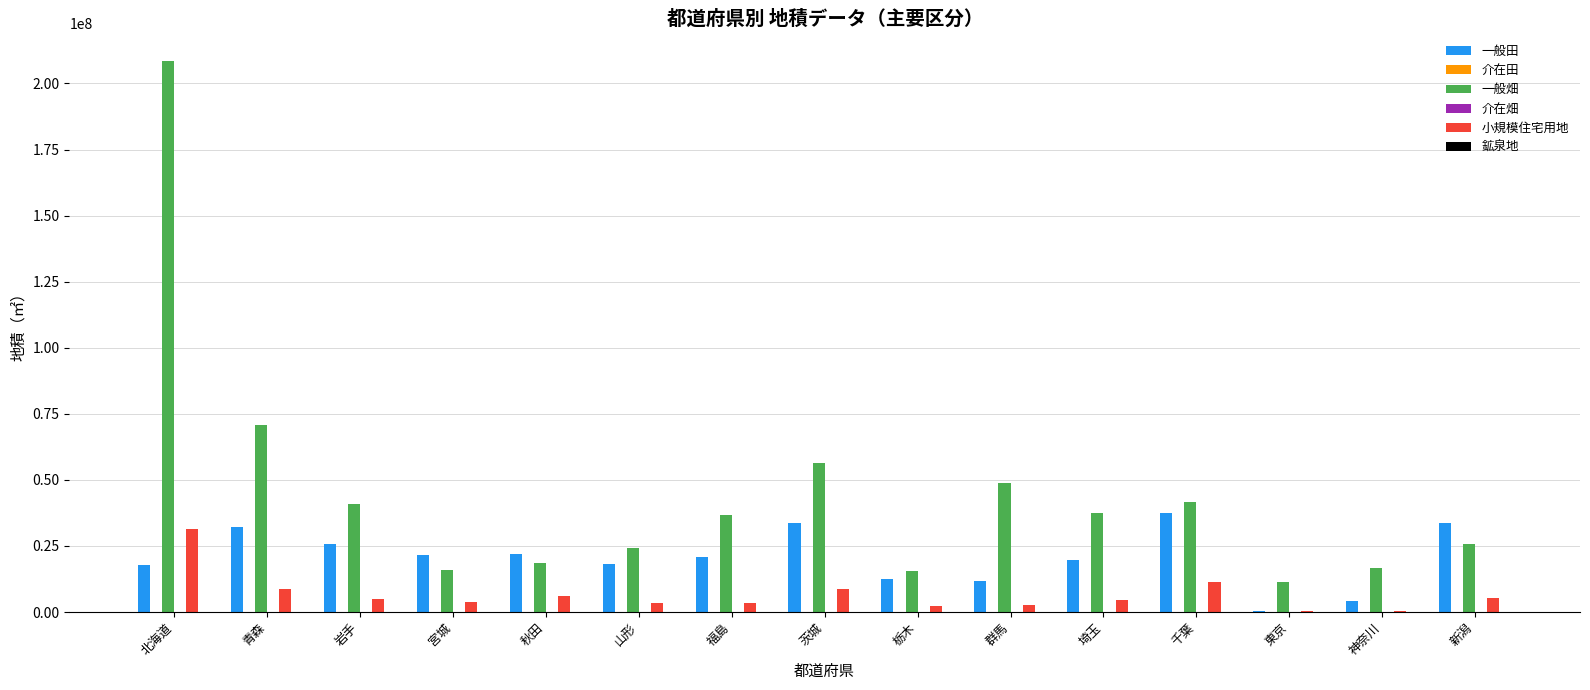

What is the maximum value shown in the chart?

208487663